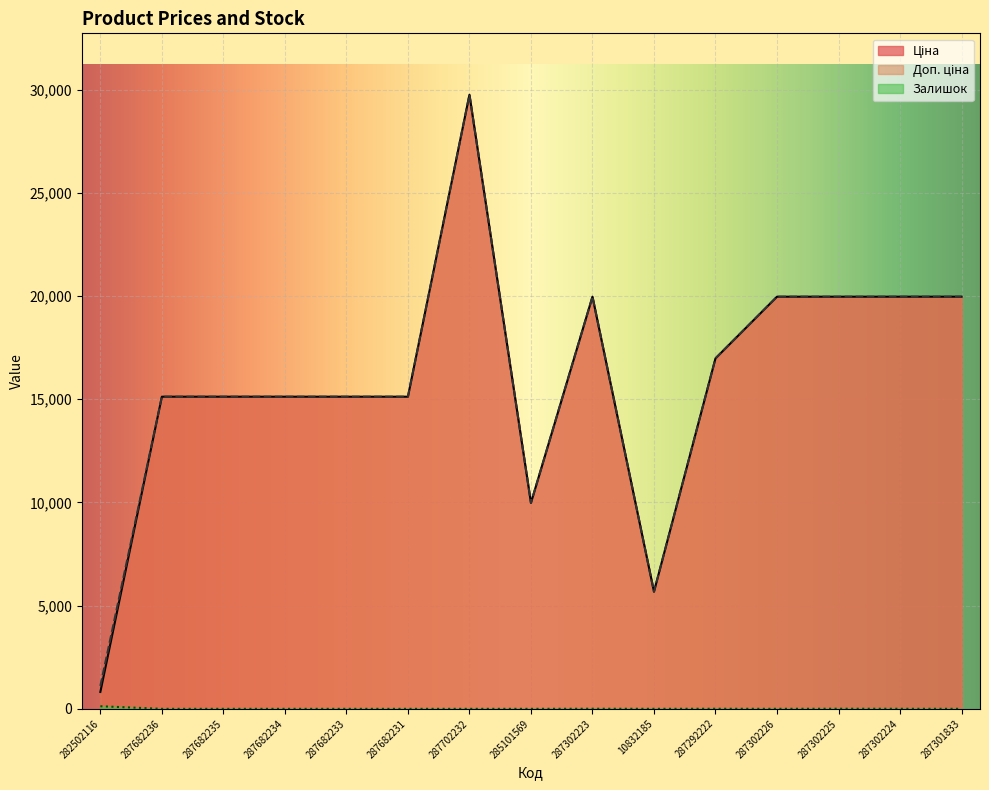

At which label does Ціна reach its minimum?

282502116